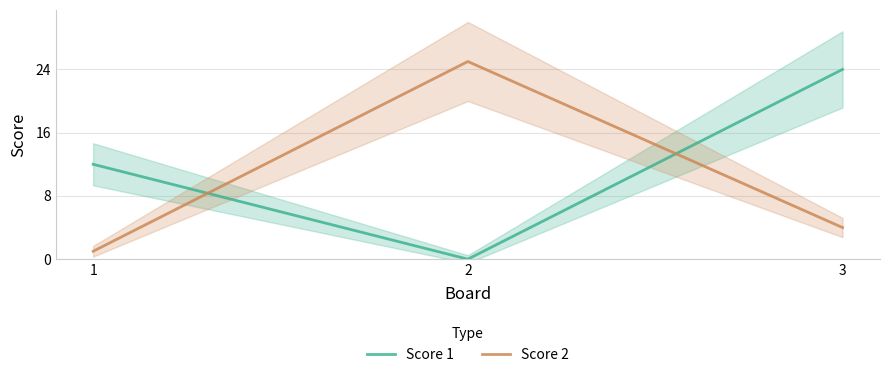

Between 1 and 3, which series saw the biggest shift?

Score 1